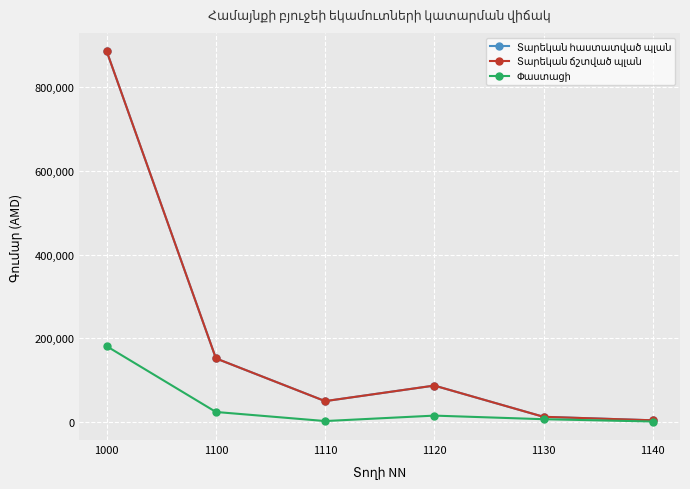

At how many categories does at least one series exceed 351494?

1